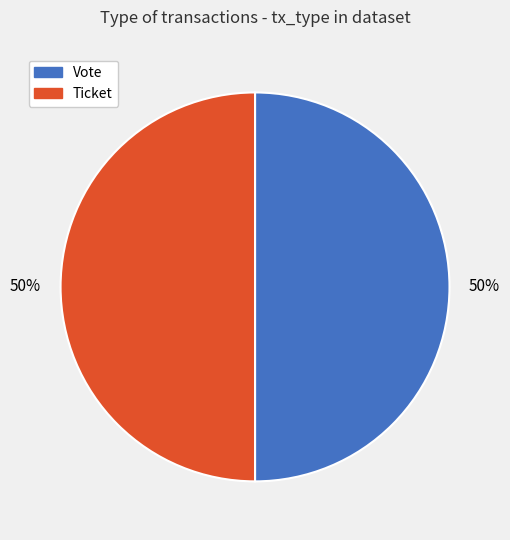

To the nearest percent, what is the combined percentage of Vote and Ticket?

100%